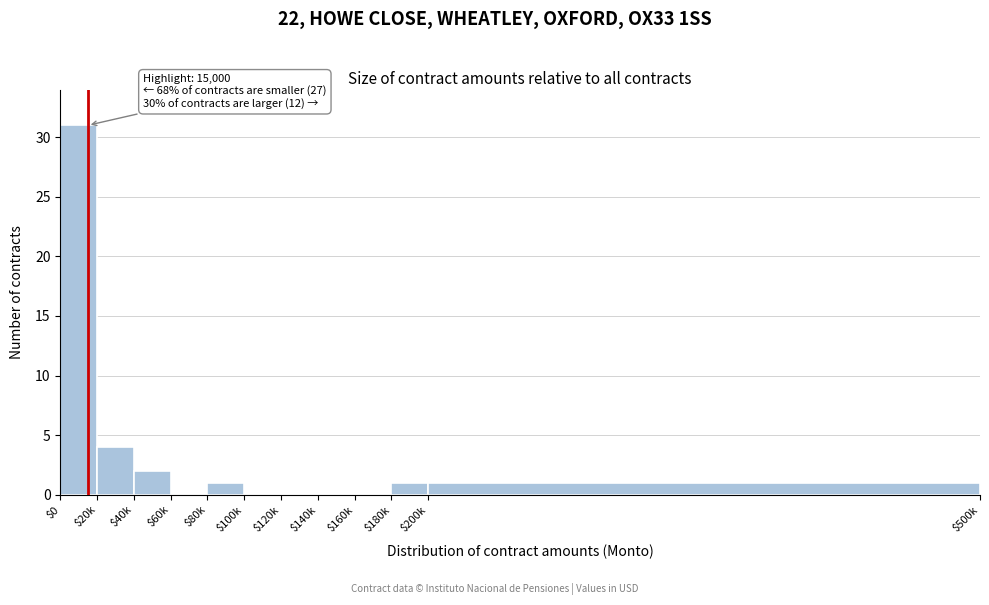

At which label is the value closest to 15?

$20k